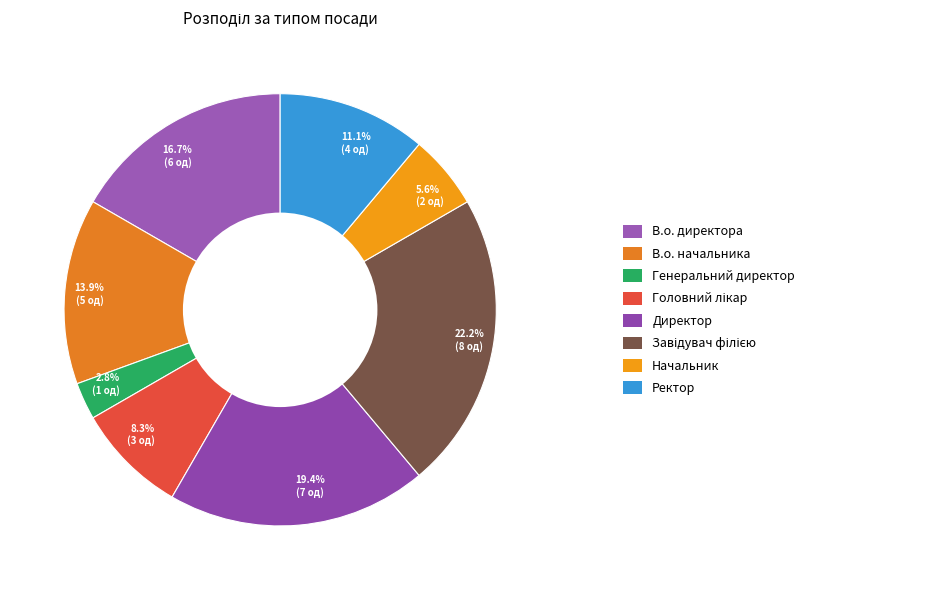

Rank the categories by value from lowest to highest.

2.8% (1 од), 5.6% (2 од), 8.3% (3 од), 11.1% (4 од), 13.9% (5 од), 16.7% (6 од), 19.4% (7 од), 22.2% (8 од)